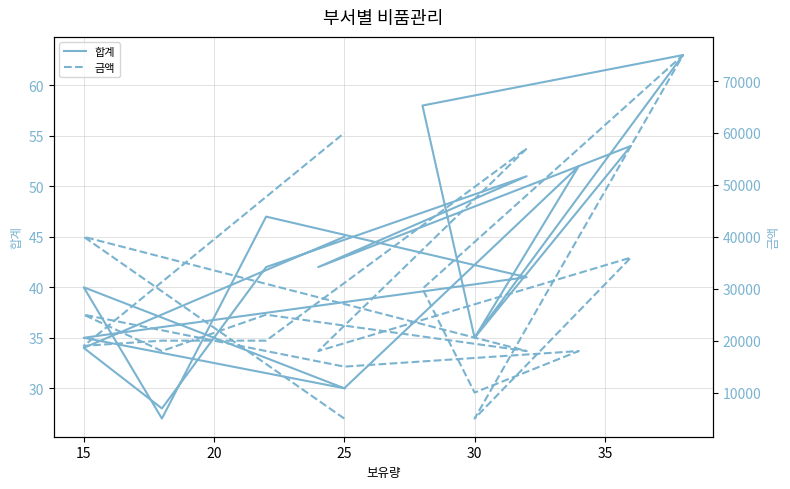

Which label corresponds to the smallest value in the chart?

30